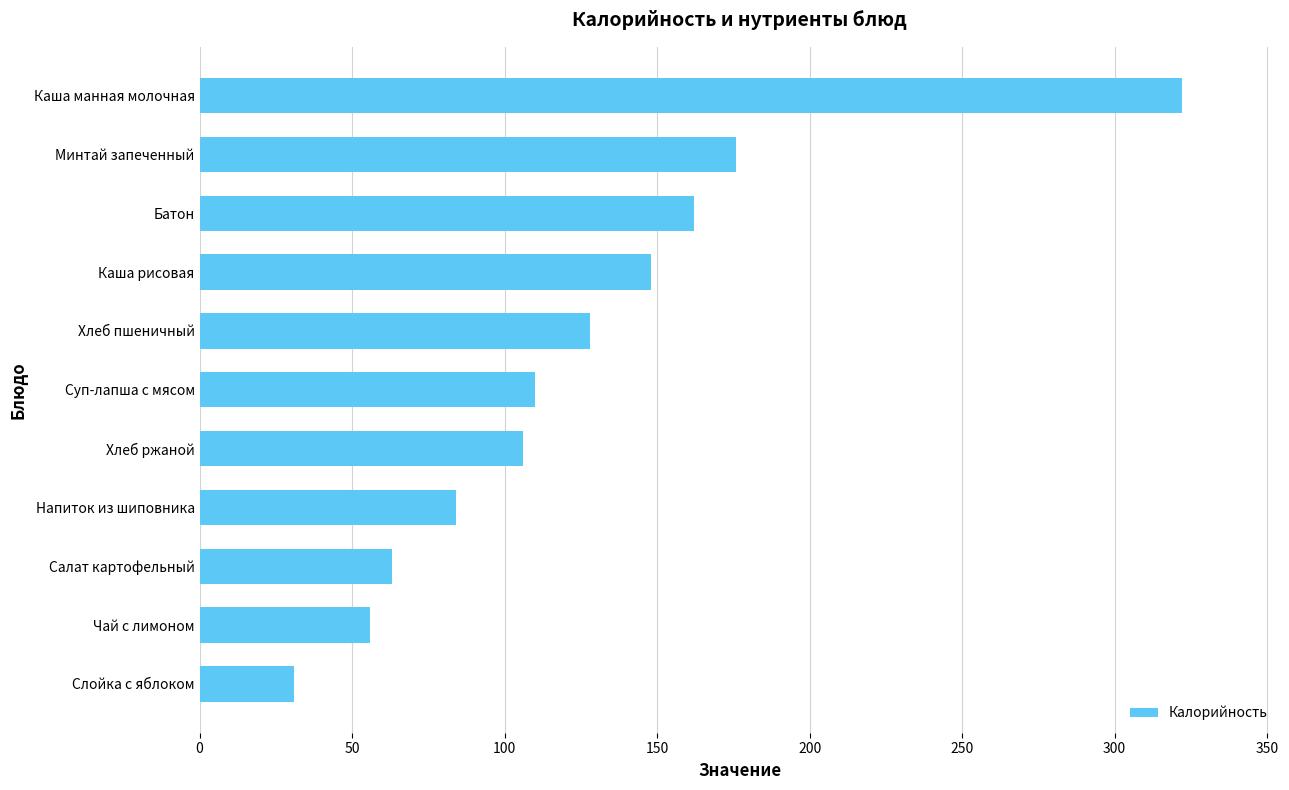

What is the ratio of the value at Батон to the value at Каша рисовая?

1.1